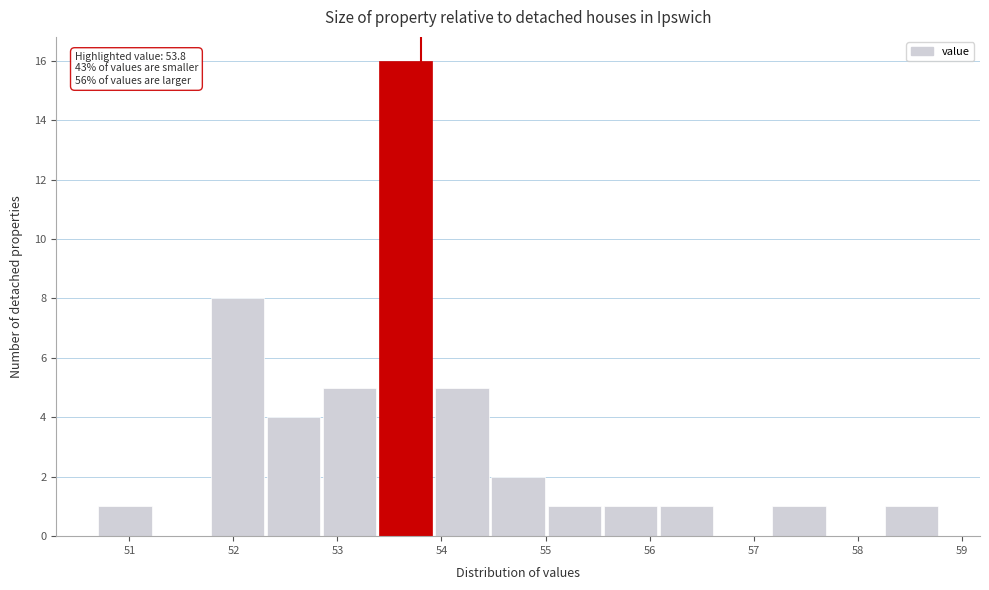

Which range on the x-axis has the tallest bar?

53.40 to 53.94